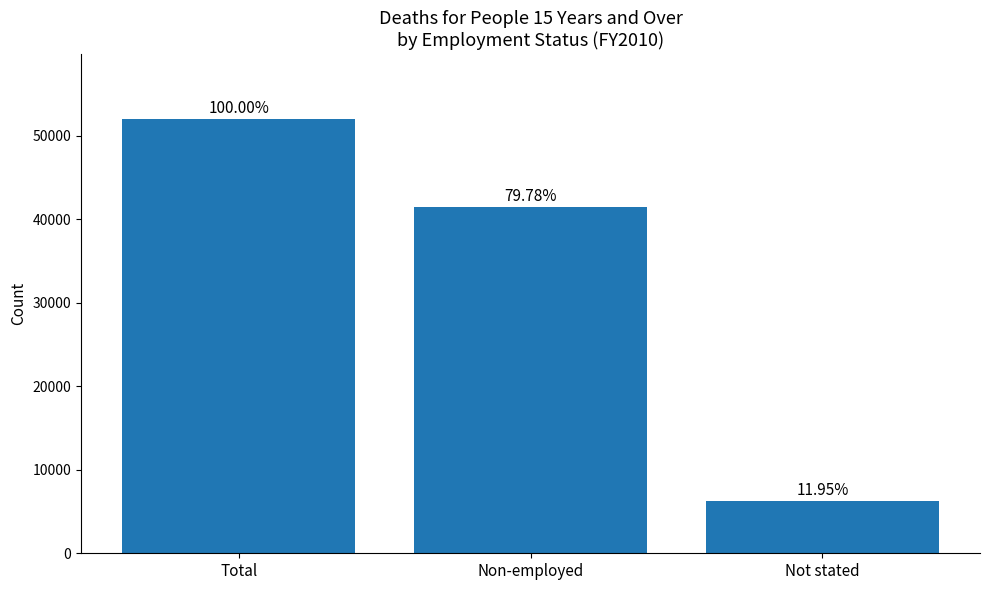

Is it true that the value at Not stated is 8952?

False